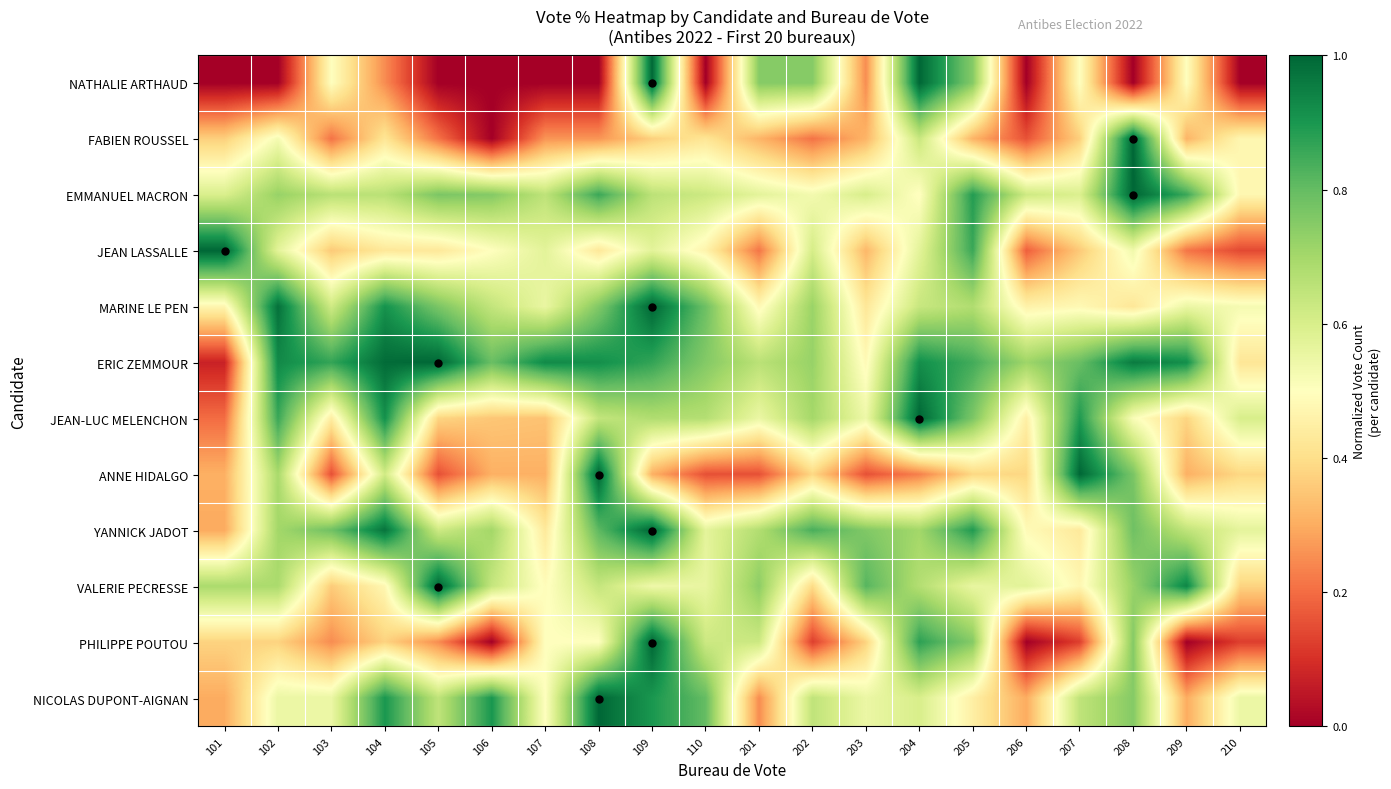

Which series has the largest total across all categories?

ERIC ZEMMOUR